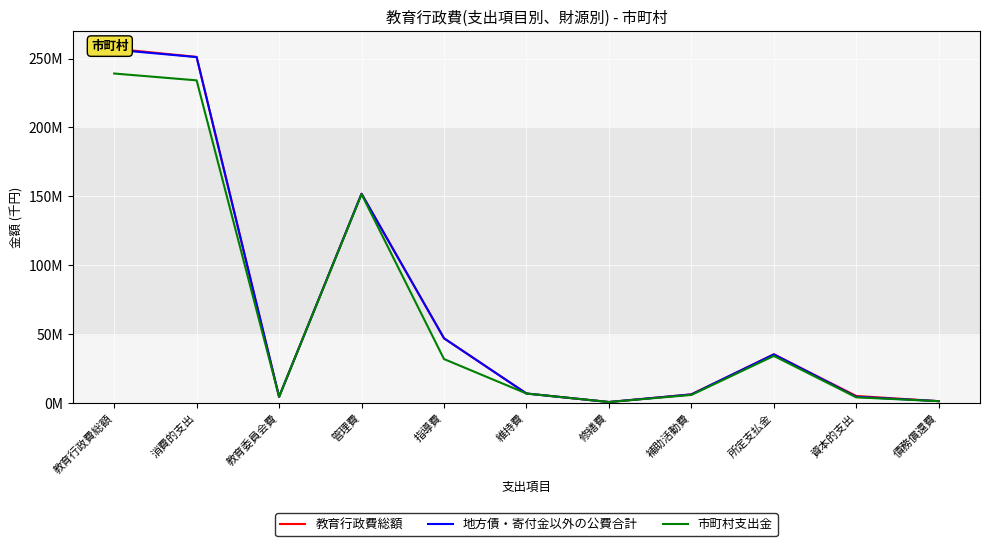

What position from the left is 所定支払金?

9